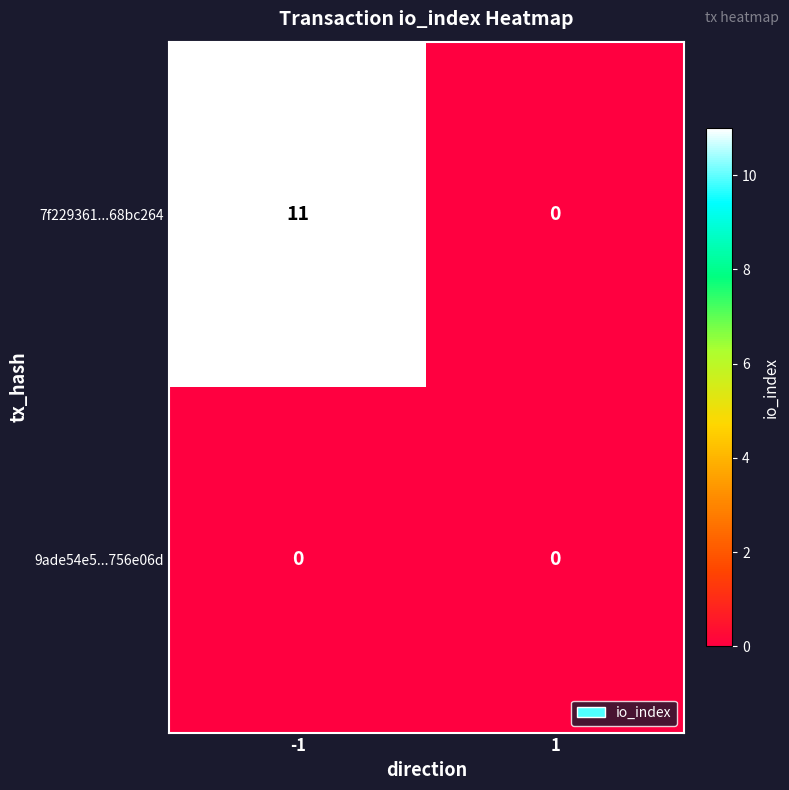

Rank the series at -1 from highest to lowest value.

7f229361...68bc264, 9ade54e5...756e06d